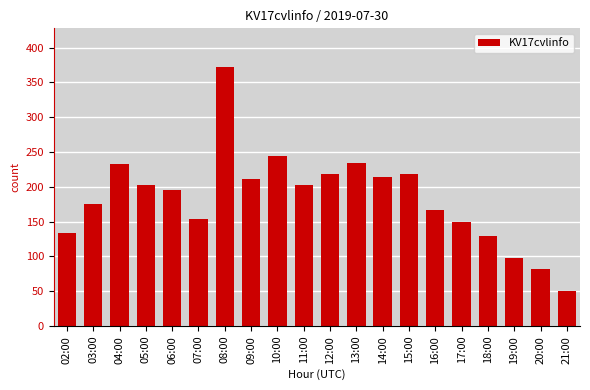

Is it true that the value at 06:00 is 196?

True